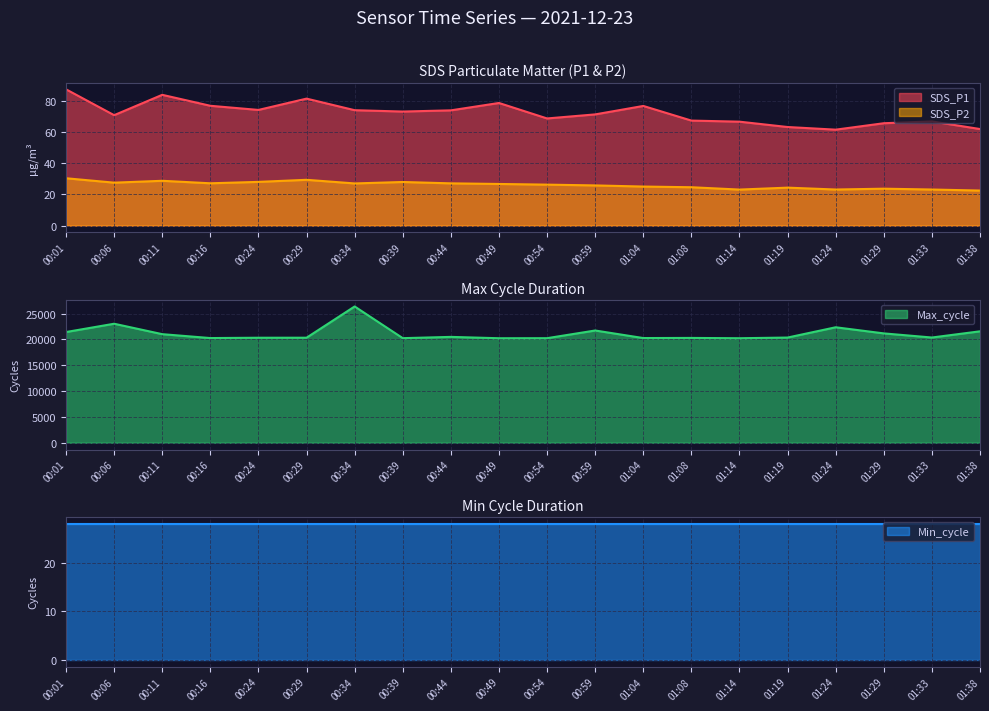

Does the chart display data point markers on the line(s)?

No